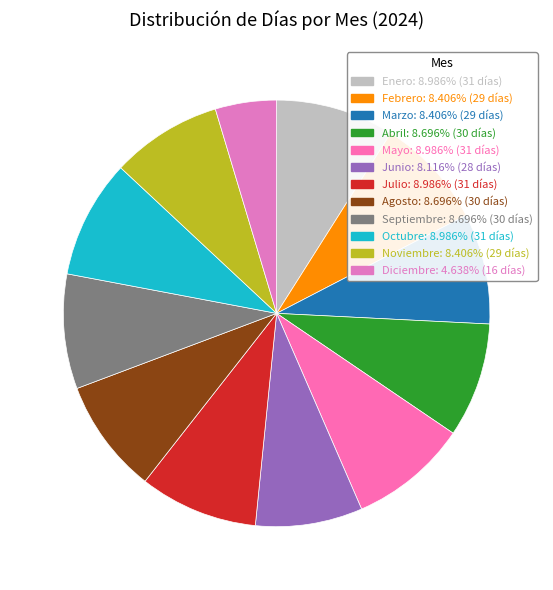

Is the sum of Noviembre and Diciembre greater than half?

No